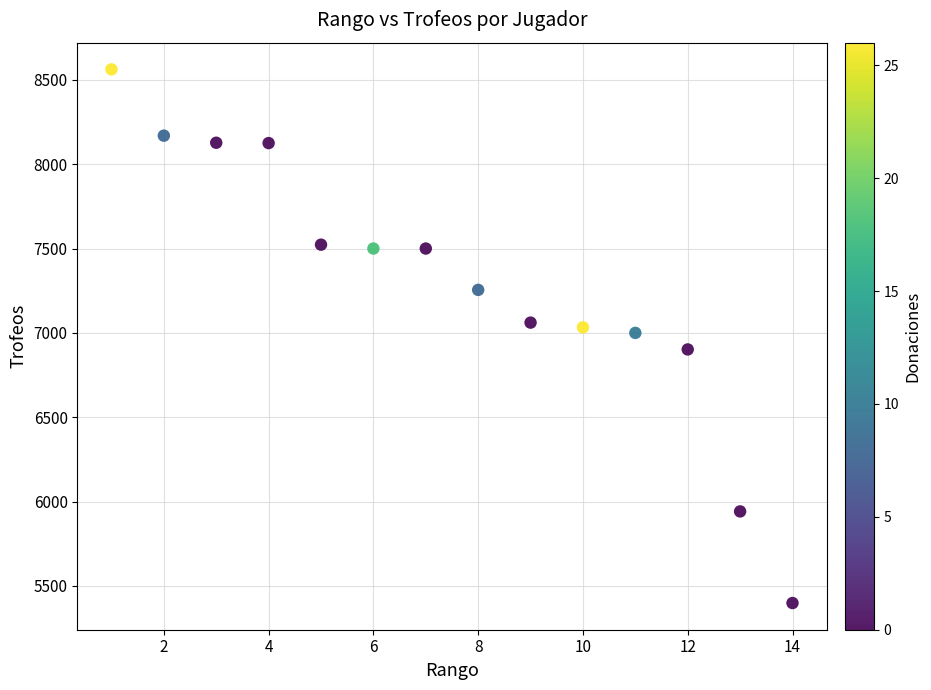

What is the range of X values (max minus min)?

13